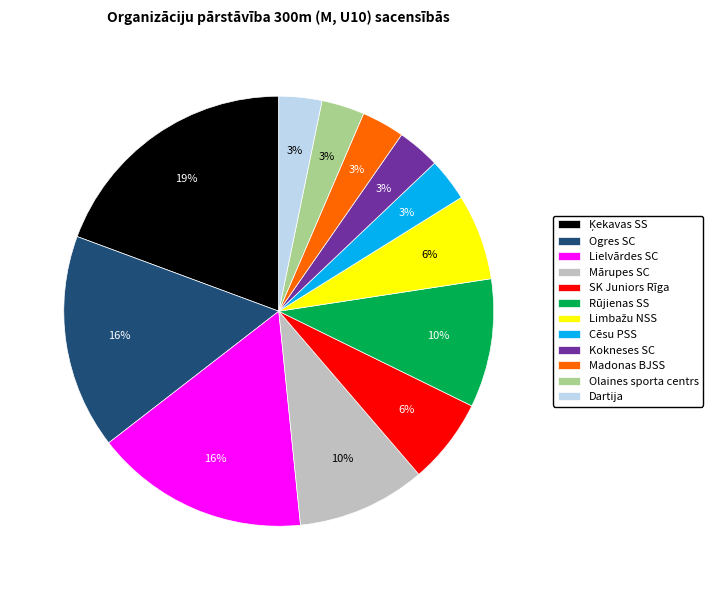

Is the sum of Kokneses SC and Dartija greater than half?

No